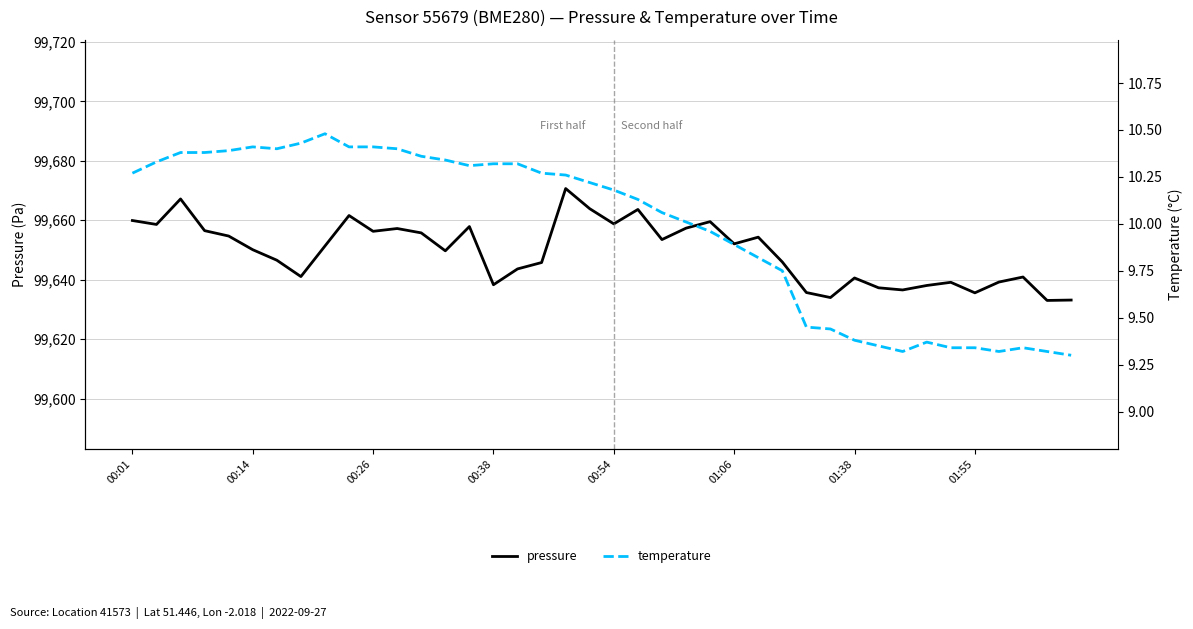

How many interior local valleys does the temperature series have?

4